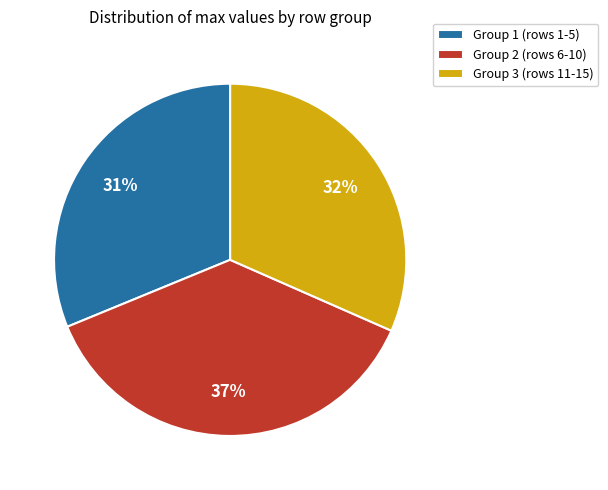

True or false: Group 1 (rows 1-5) accounts for 26% of the total.

False